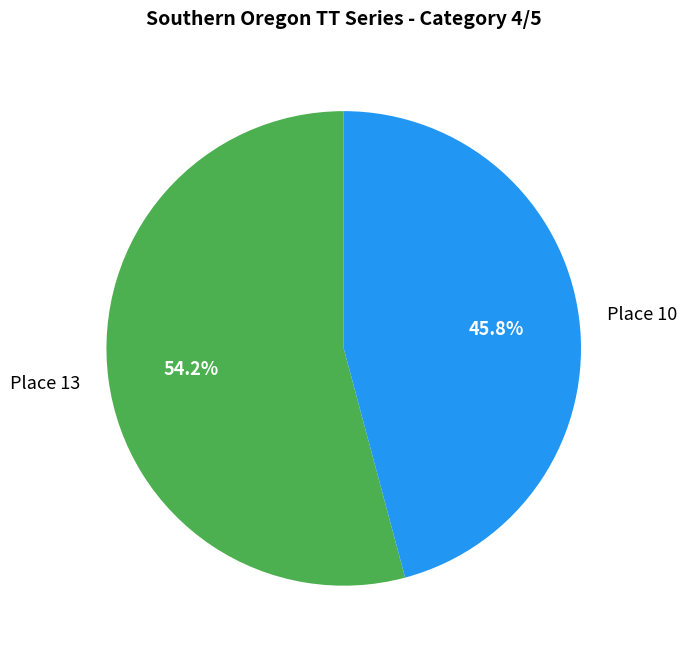

Does Place 13 account for over 50% of the chart?

Yes